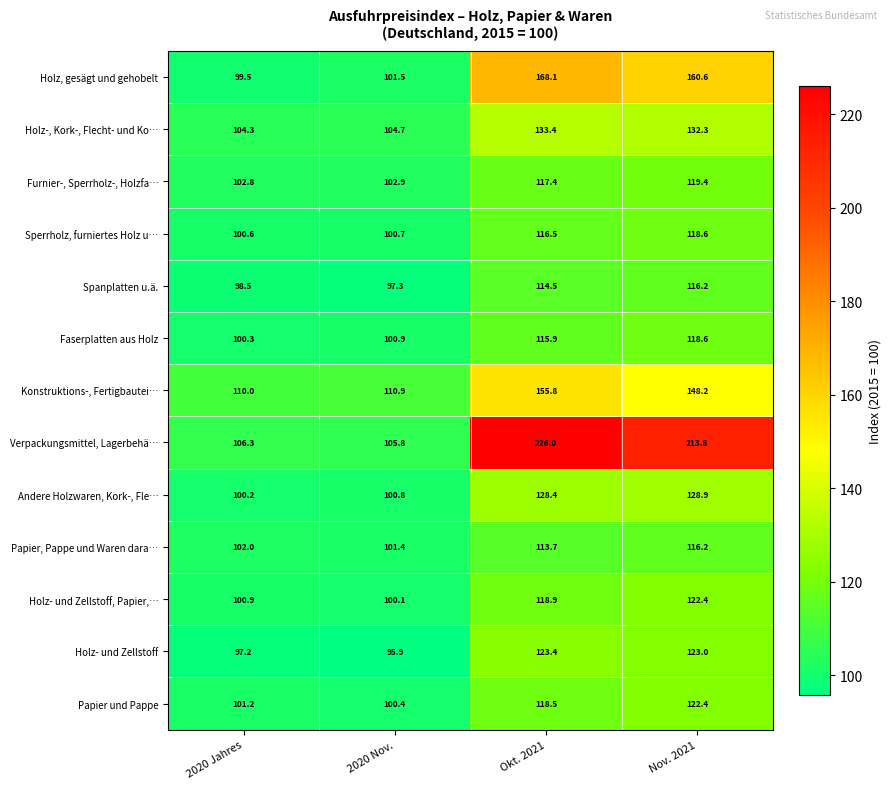

At 2020 Nov., list the series in order from largest to smallest.

Konstruktions-, Fertigbautei…, Verpackungsmittel, Lagerbehä…, Holz-, Kork-, Flecht- und Ko…, Furnier-, Sperrholz-, Holzfa…, Holz, gesägt und gehobelt, Papier, Pappe und Waren dara…, Faserplatten aus Holz, Andere Holzwaren, Kork-, Fle…, Sperrholz, furniertes Holz u…, Papier und Pappe, Holz- und Zellstoff, Papier,…, Spanplatten u.ä., Holz- und Zellstoff